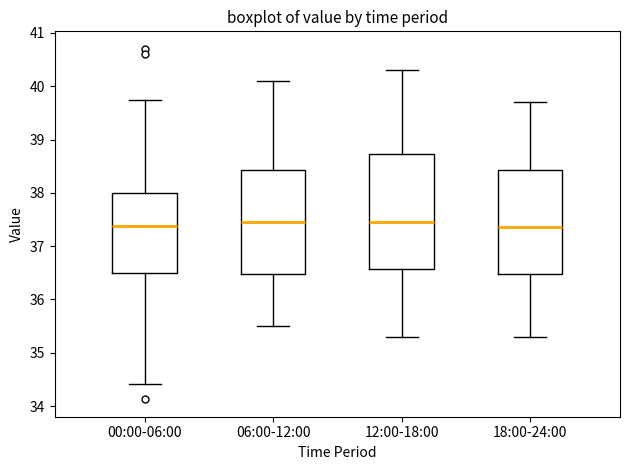

Comparing the boxes themselves (not the whiskers), which one is the tallest?

12:00-18:00